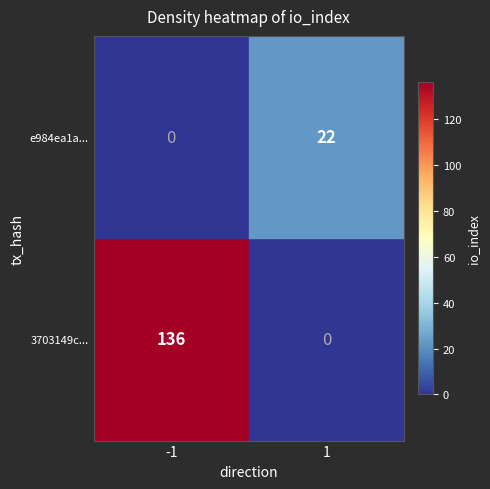

What is the difference between the maximum and minimum values in the 3703149c... series?

136